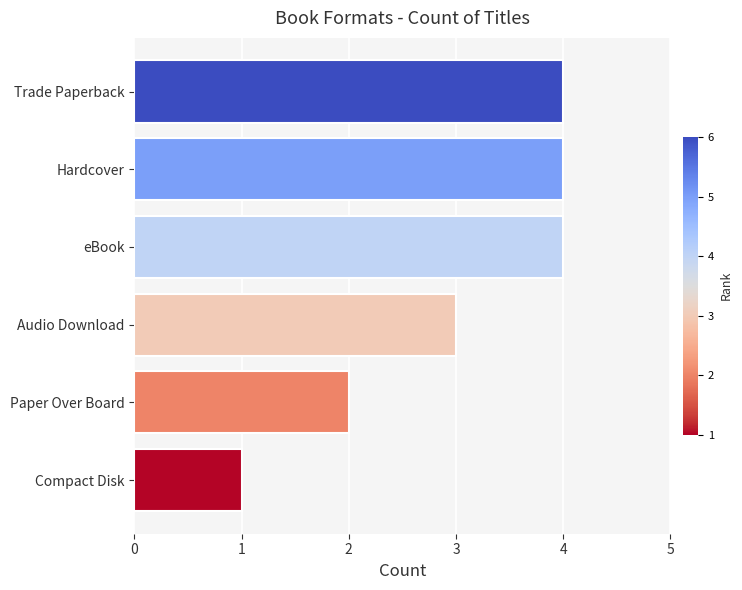

True or false: the data shows 4 at eBook.

True